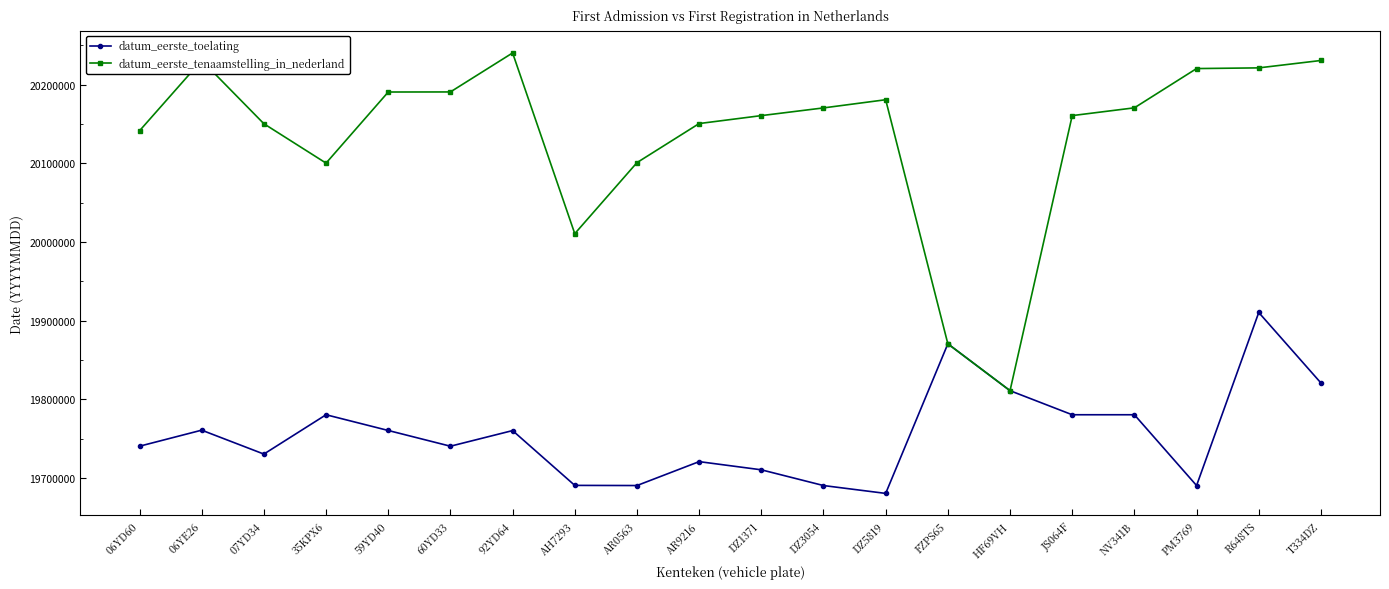

Which series changed the most between 92YD64 and DZ3054?

datum_eerste_tenaamstelling_in_nederland